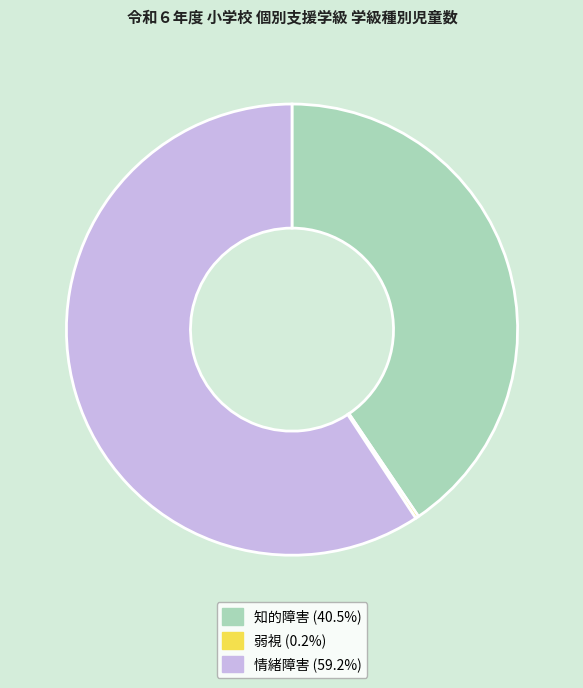

Which has a higher value, 情緒障害 or 知的障害?

情緒障害